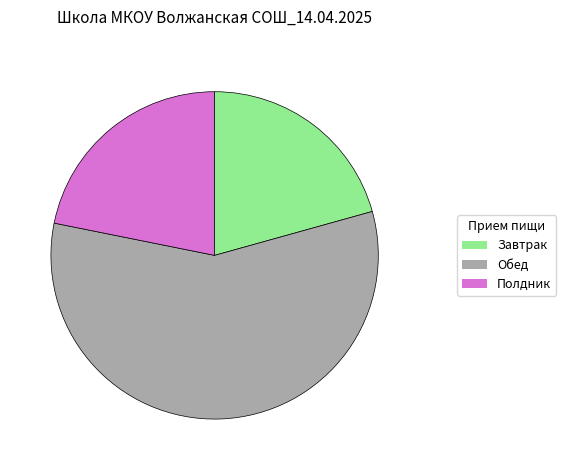

Does any single category account for the majority?

Yes